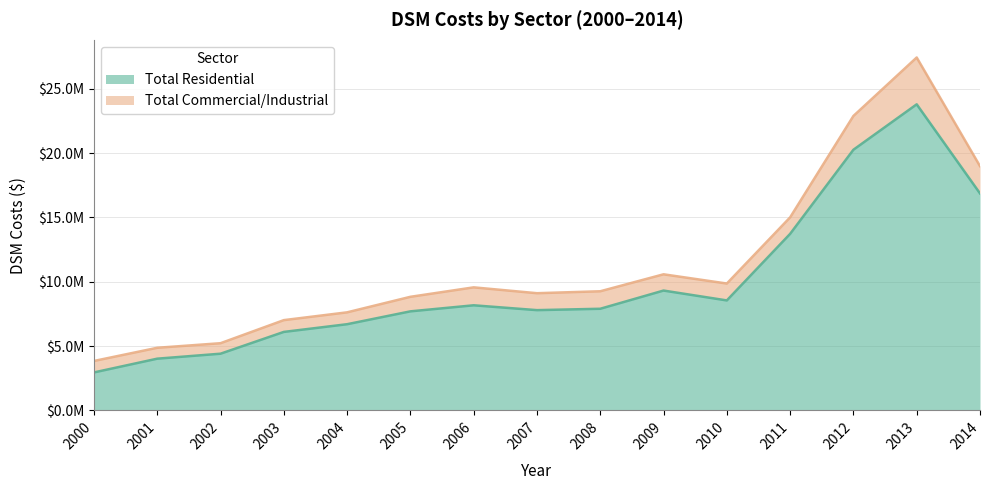

What is the value of the 3rd point from the left?

4403270.8